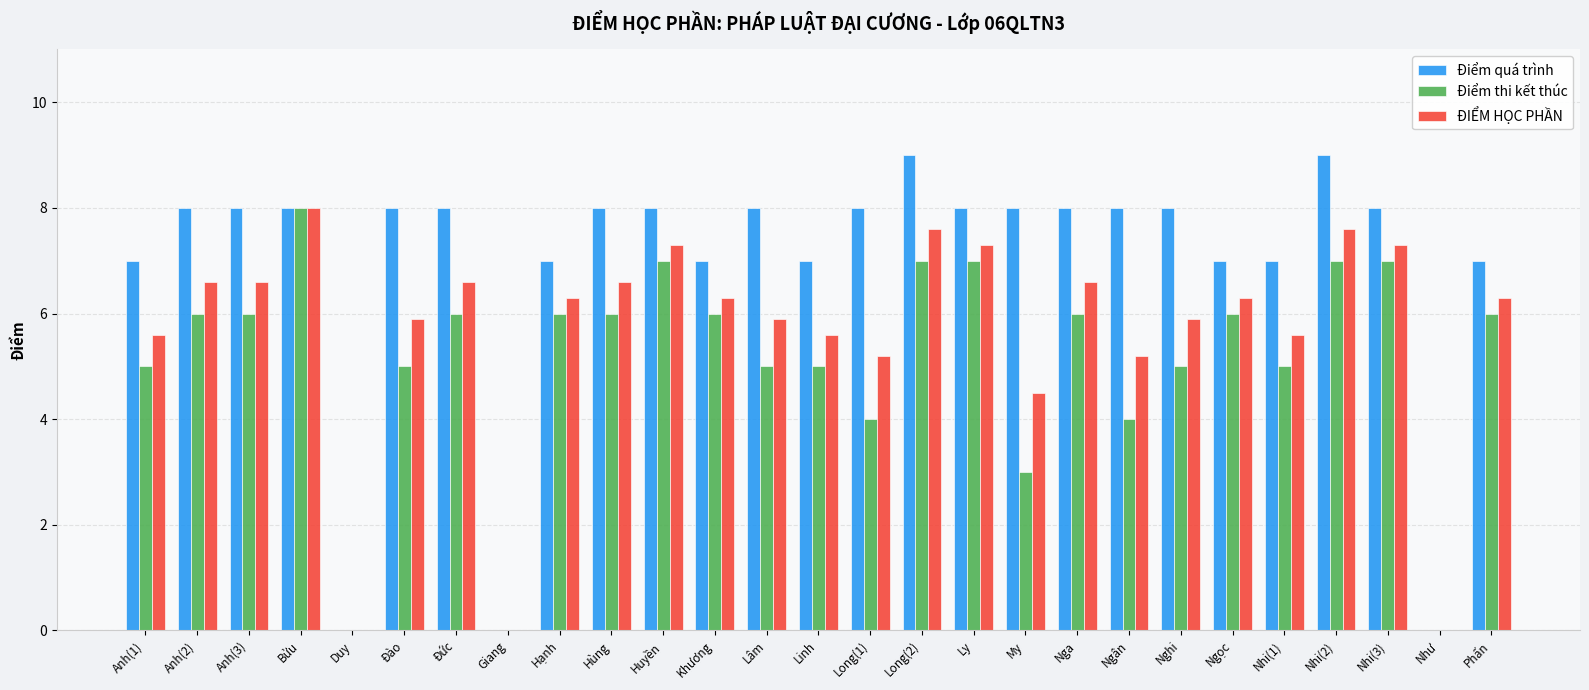

How many data points does each series have?

27